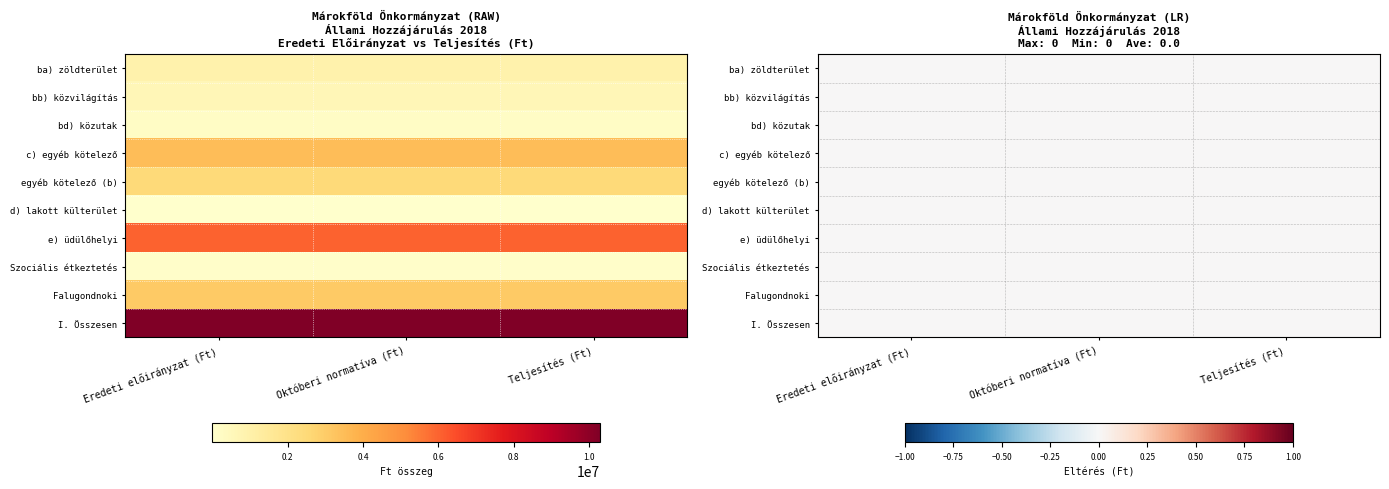

What is the sum of all e) üdülőhelyi values?

18096000